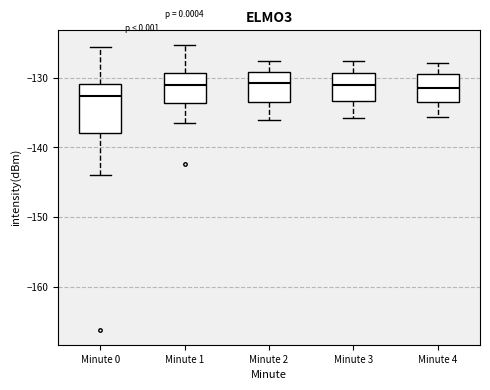

Reading left to right, read every box against the y-axis: the position of its median line, the range the box covers, and the ends of its whiskers. The values are not printed on the chart, so give them approximately, as read against the axis.

Minute 0: median -133, box -138 to -131, whiskers -144 to -126
Minute 1: median -131, box -134 to -129, whiskers -136 to -125
Minute 2: median -131, box -133 to -129, whiskers -136 to -128
Minute 3: median -131, box -133 to -129, whiskers -136 to -127
Minute 4: median -131, box -134 to -129, whiskers -136 to -128